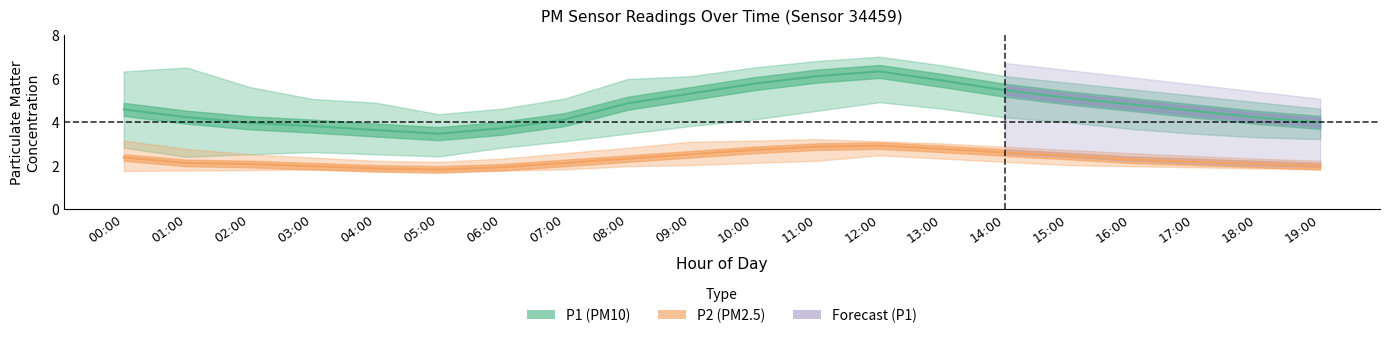

Where is the first local minimum for P1_upper?

05:00